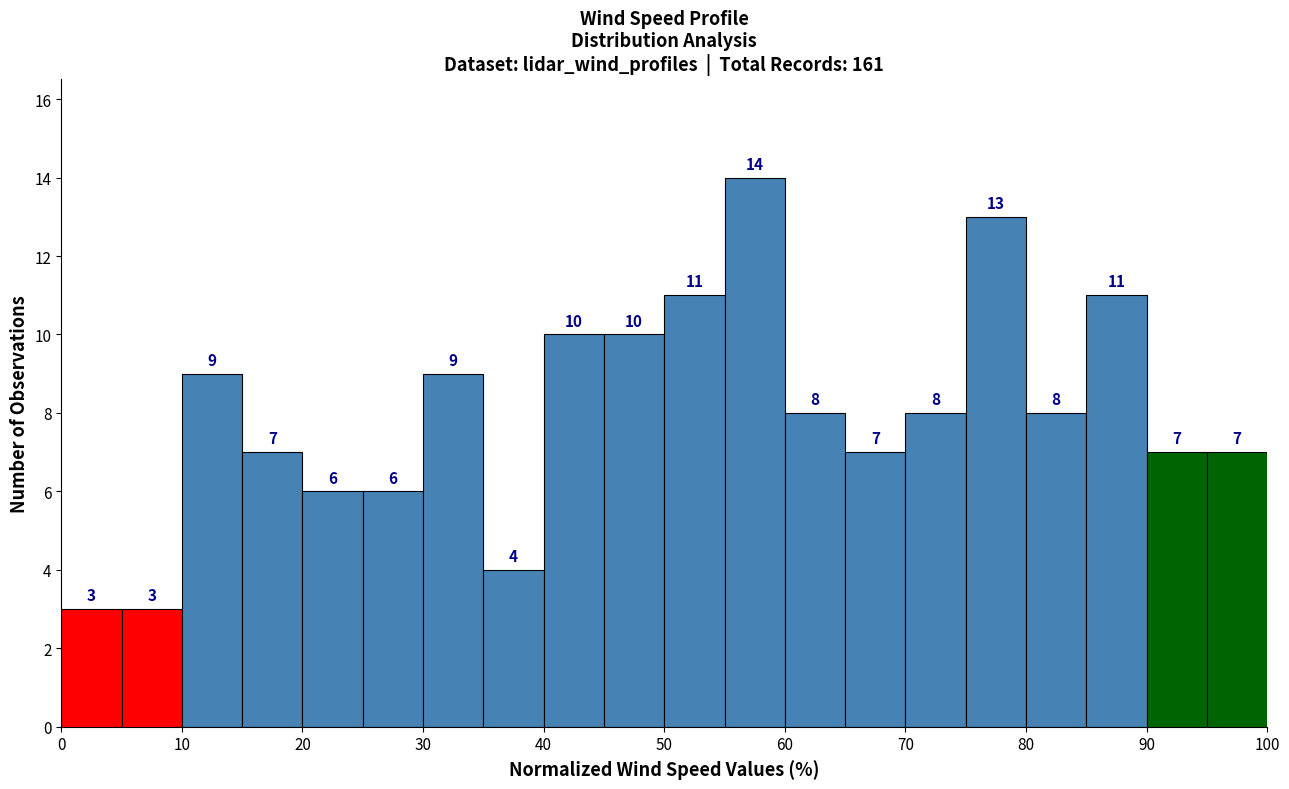

Reading left to right, list every bar in this chart as the range it spans on the x-axis followed by its height.

0 to 5: 3
5 to 10: 3
10 to 15: 9
15 to 20: 7
20 to 25: 6
25 to 30: 6
30 to 35: 9
35 to 40: 4
40 to 45: 10
45 to 50: 10
50 to 55: 11
55 to 60: 14
60 to 65: 8
65 to 70: 7
70 to 75: 8
75 to 80: 13
80 to 85: 8
85 to 90: 11
90 to 95: 7
95 to 100: 7